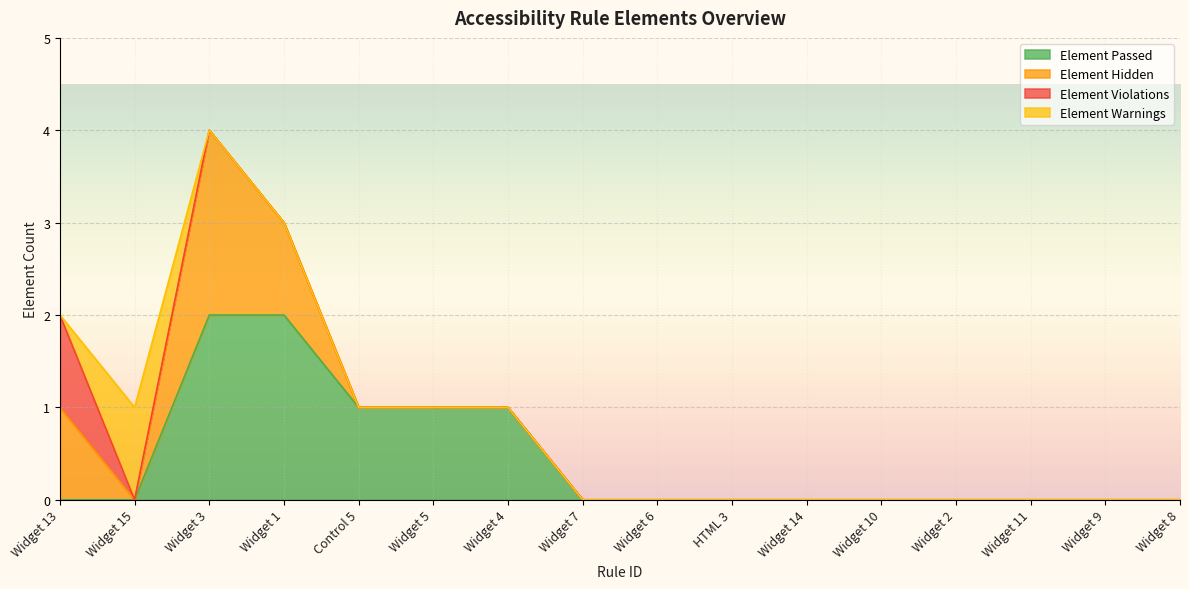

What is the maximum value shown in the chart?

2